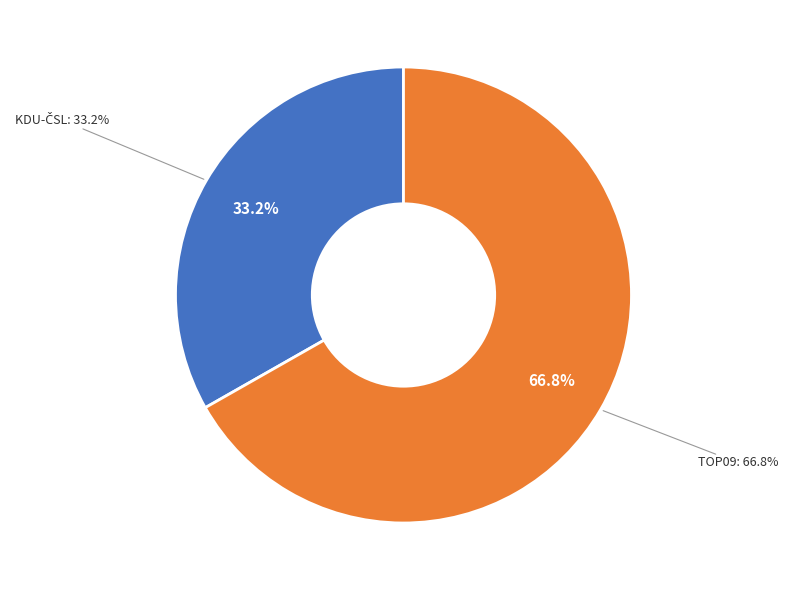

Rank the categories by value from highest to lowest.

TOP09, KDU-ČSL